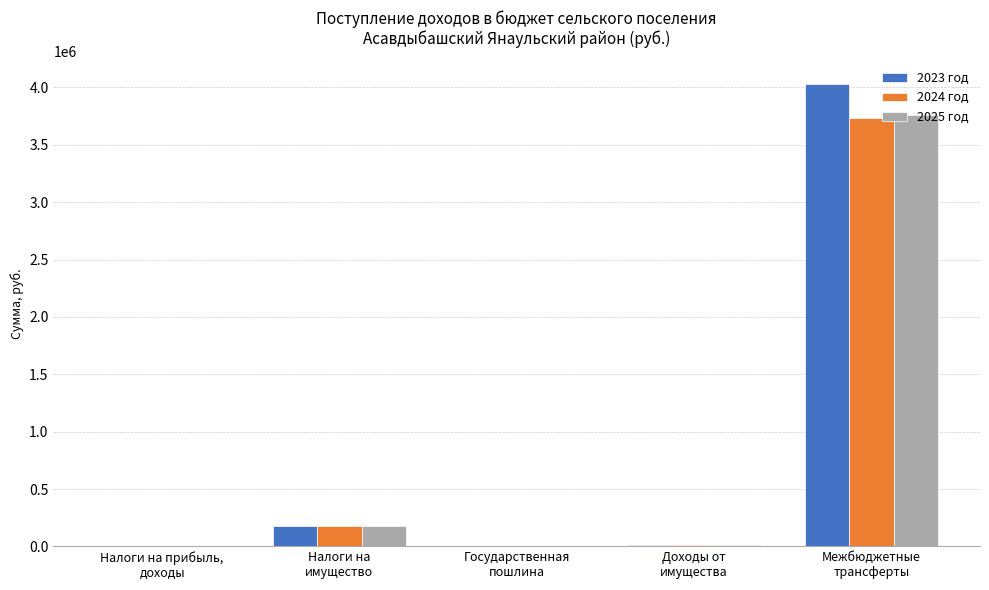

What is the total value across all series at Доходы от
имущества?

30000